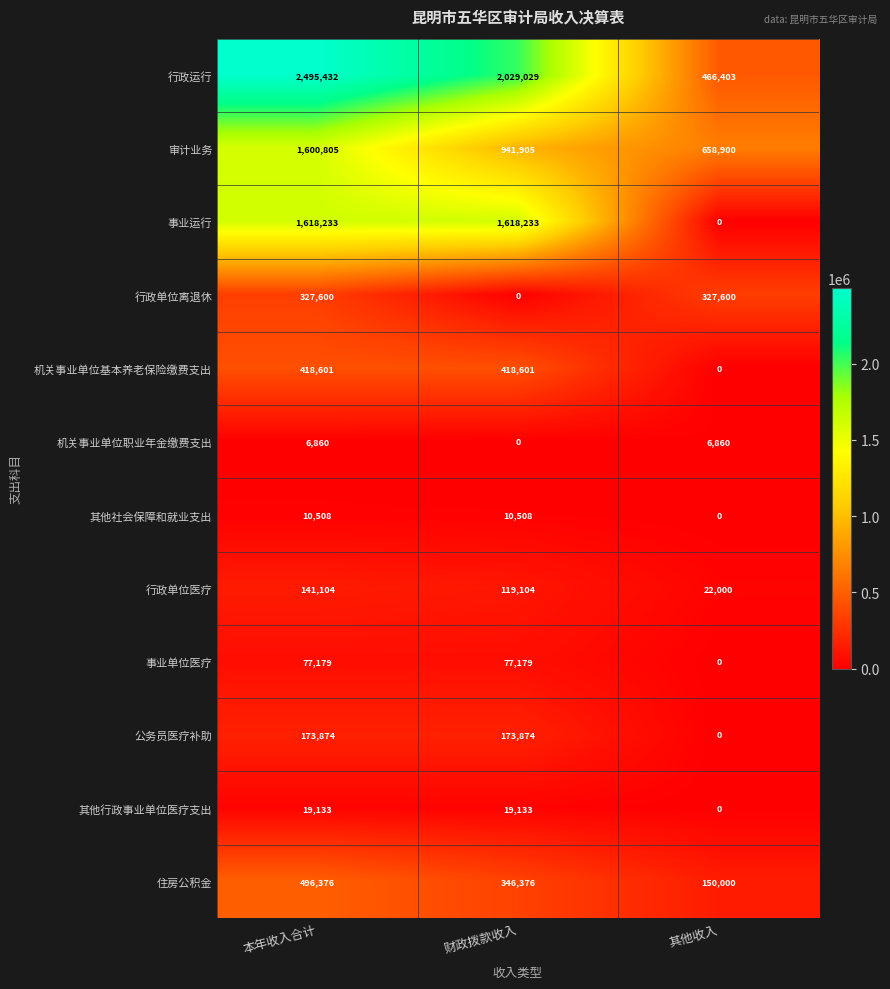

What is the maximum value for 事业运行?

1618233